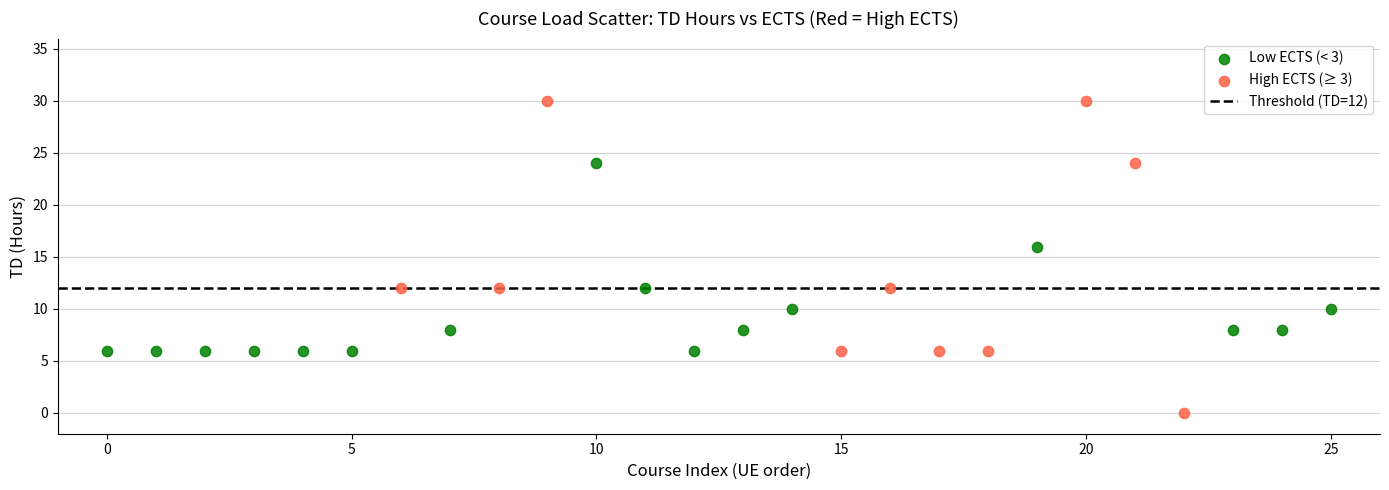

Which series has the largest Y range (max minus min)?

High ECTS (≥ 3)